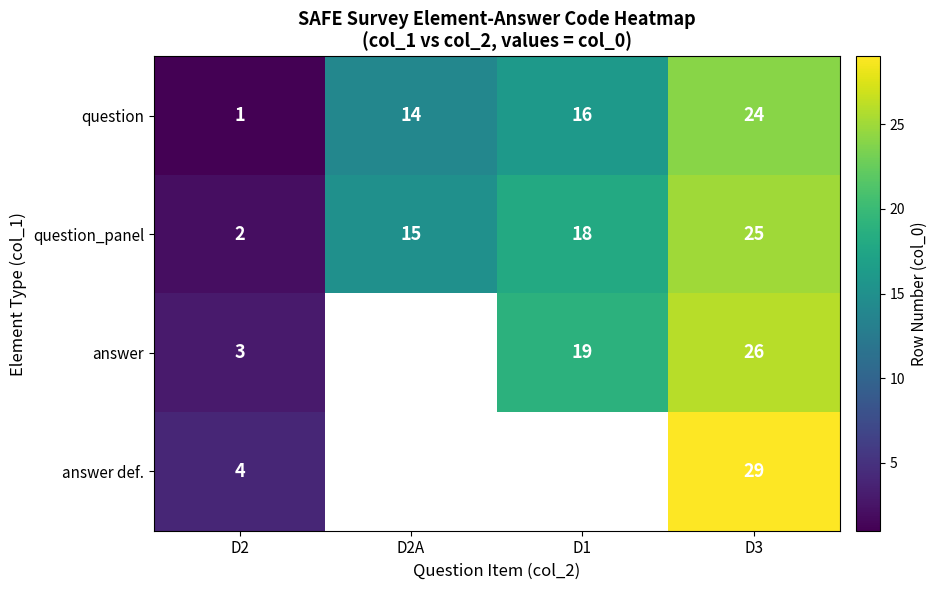

What is the difference between the maximum and minimum values in the question_panel series?

23